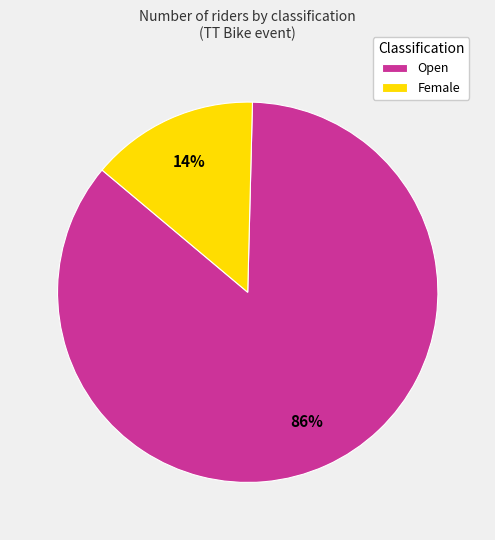

To the nearest percent, what percentage of the pie is Open?

86%